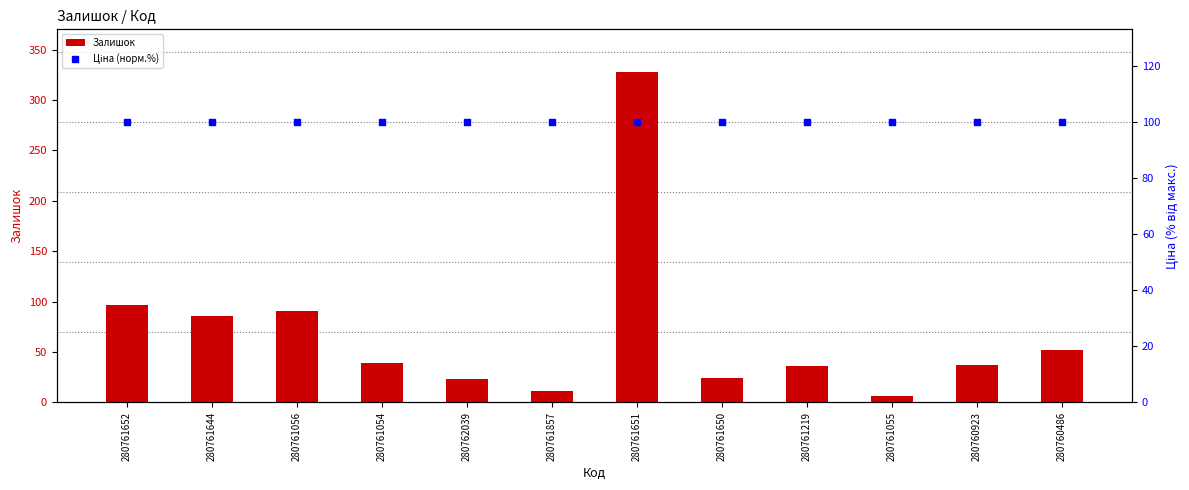

Which series has the largest total across all categories?

Ціна (норм.%)